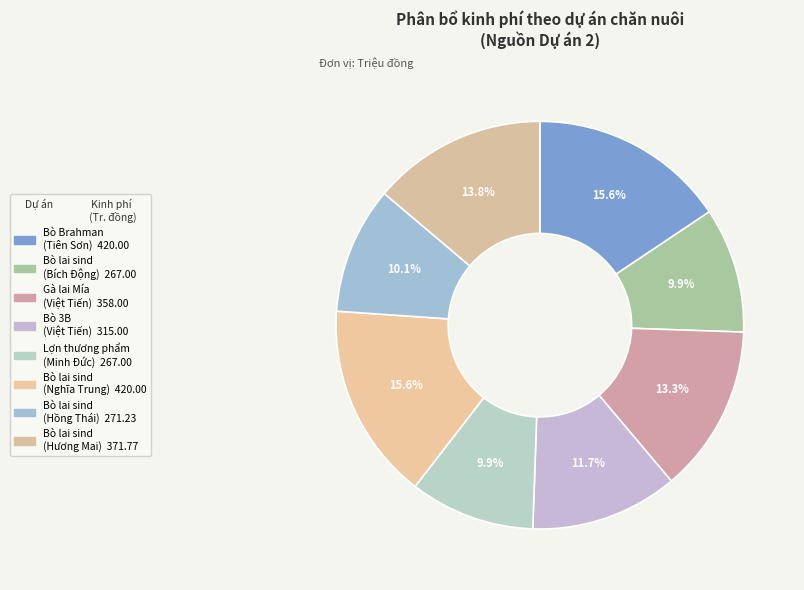

How many slices are in this pie chart?

8